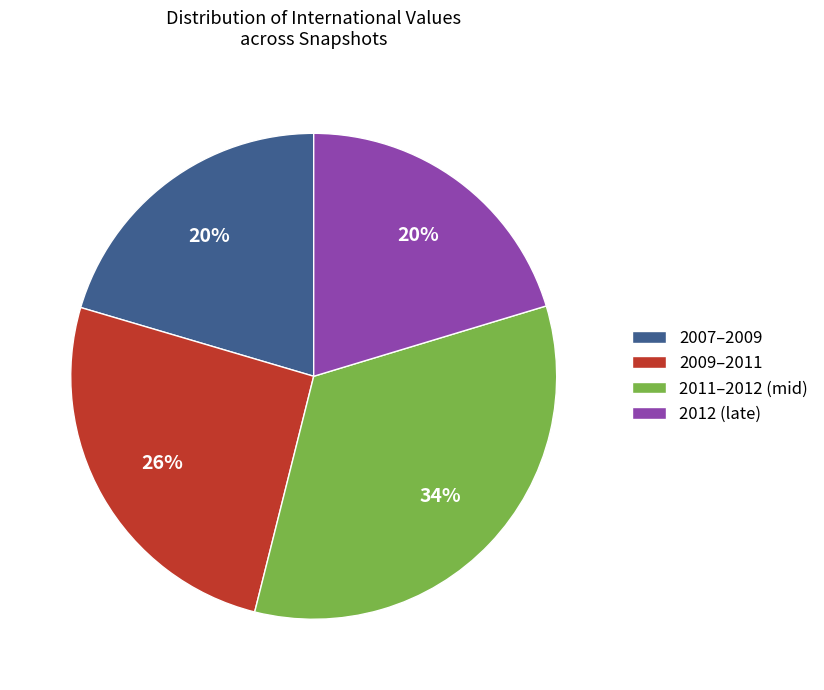

To the nearest percent, what is the combined percentage of 2011–2012 (mid) and 2012 (late)?

54%